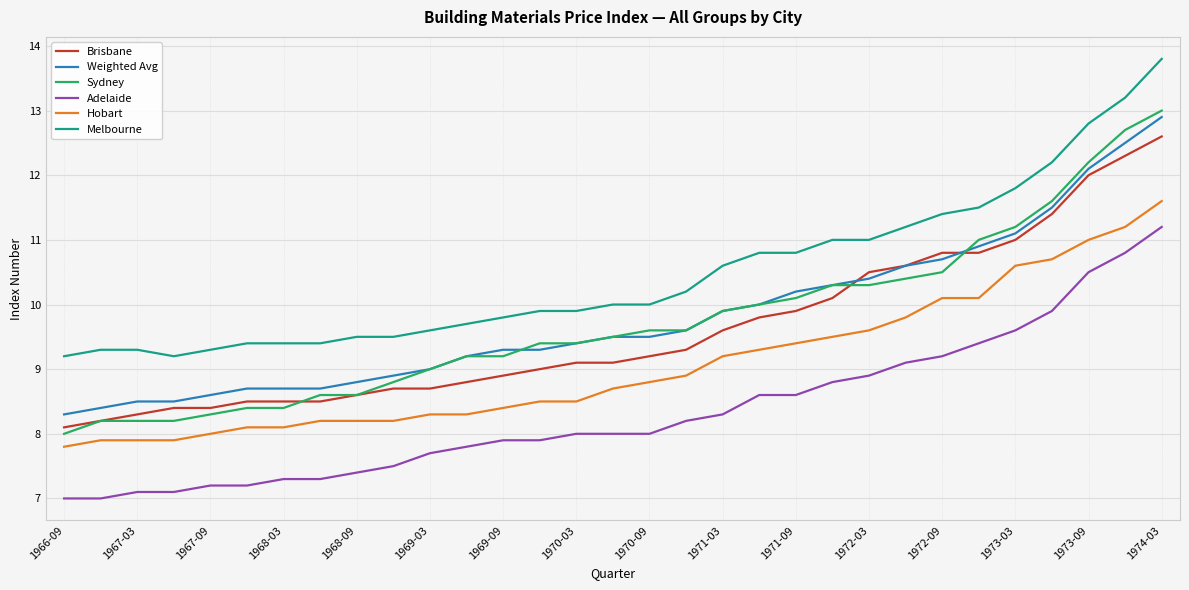

True or false: Weighted Avg and Adelaide intersect in this chart.

False